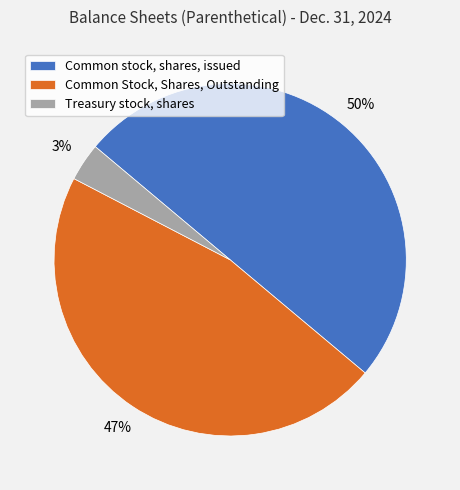

Does Common Stock, Shares, Outstanding account for over 50% of the chart?

No